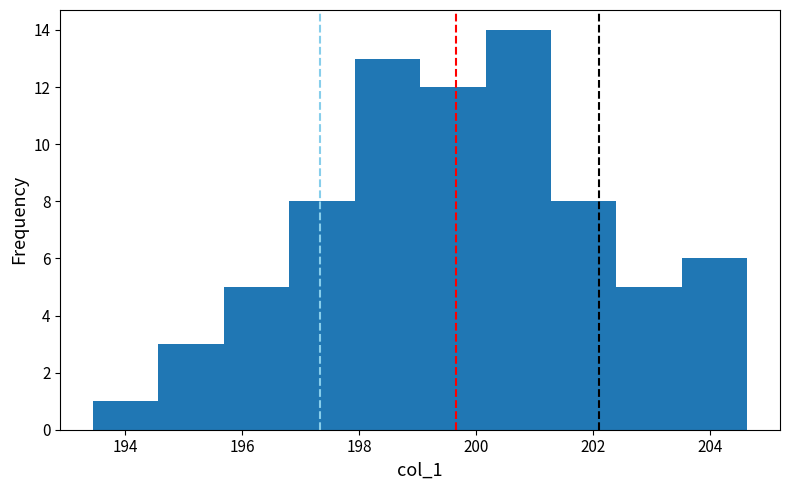

What is the height of the bar covering 193.4 to 194.6 on the x-axis? Neither the bar edges nor the heights are printed on the chart, so give them approximately, as read against the axes.

1